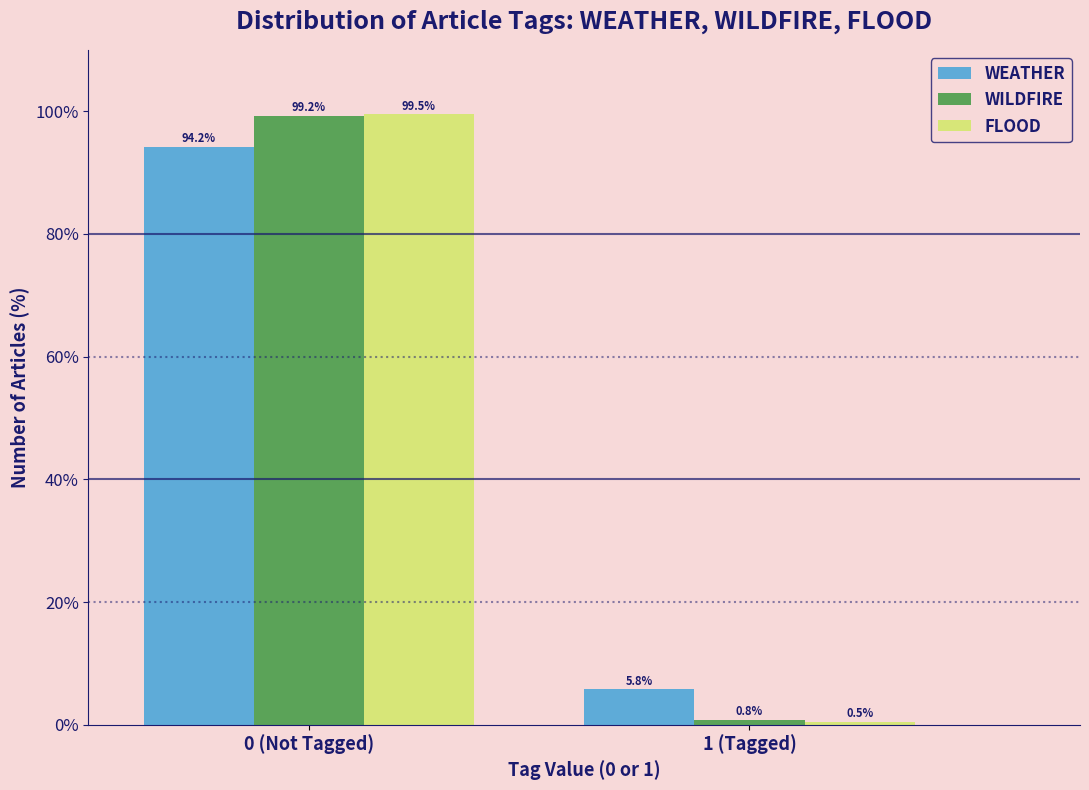

Reading left to right, extract all data points from this chart.

WEATHER: 0 (Not Tagged)=94.2	1 (Tagged)=5.8
WILDFIRE: 0 (Not Tagged)=99.2	1 (Tagged)=0.8
FLOOD: 0 (Not Tagged)=99.5	1 (Tagged)=0.5